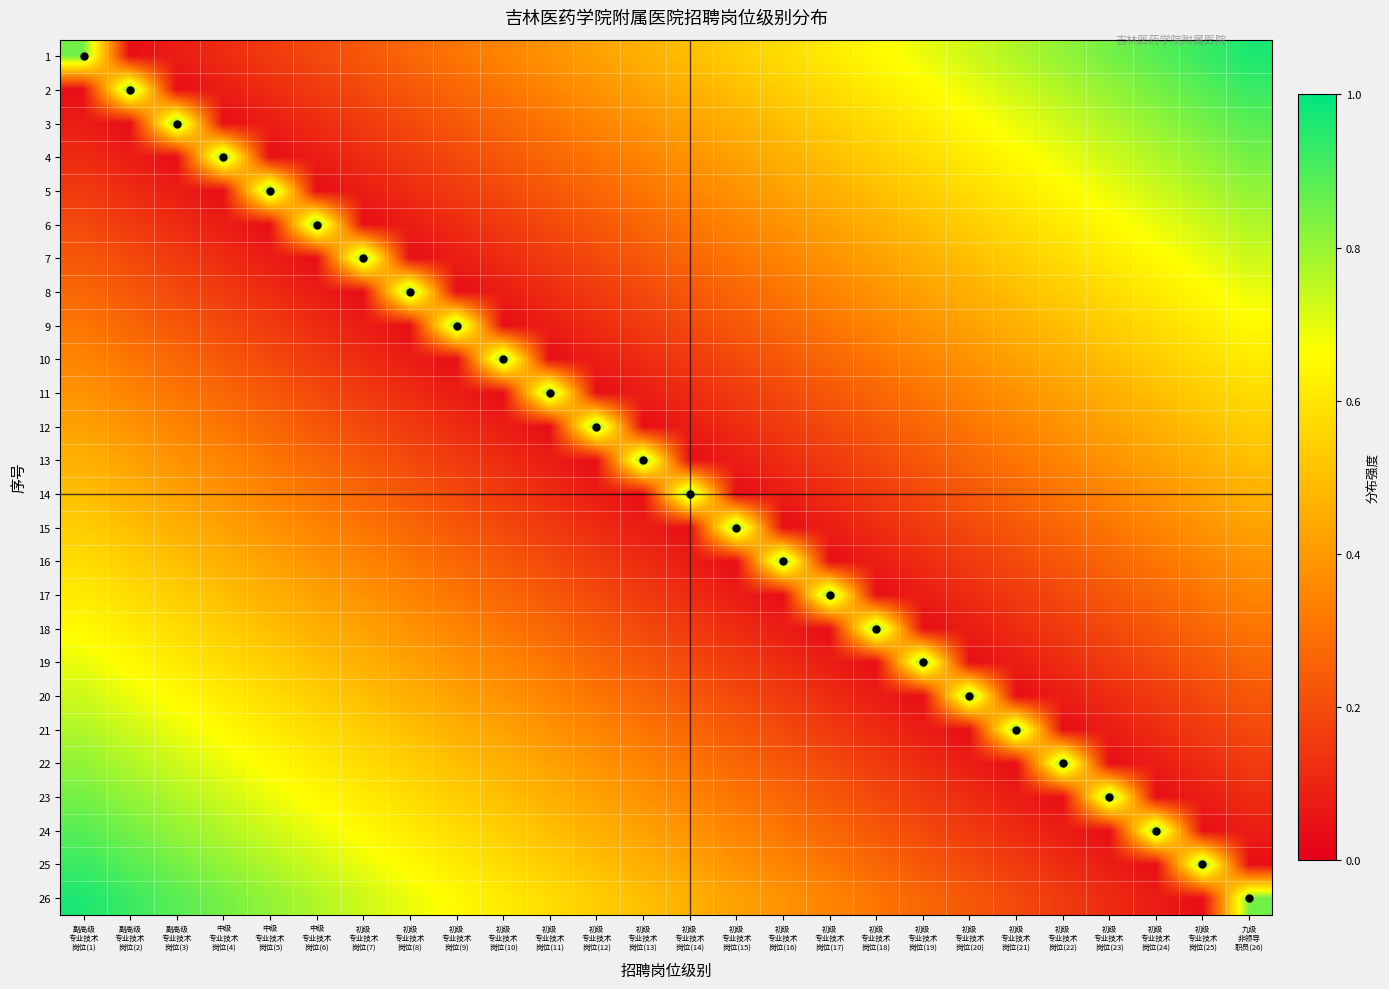

Rank the series by their maximum value, from lowest to highest.

4, 5, 6, 7, 8, 9, 10, 11, 12, 13, 14, 15, 16, 17, 18, 19, 20, 21, 22, 23, 3, 24, 2, 25, 1, 26